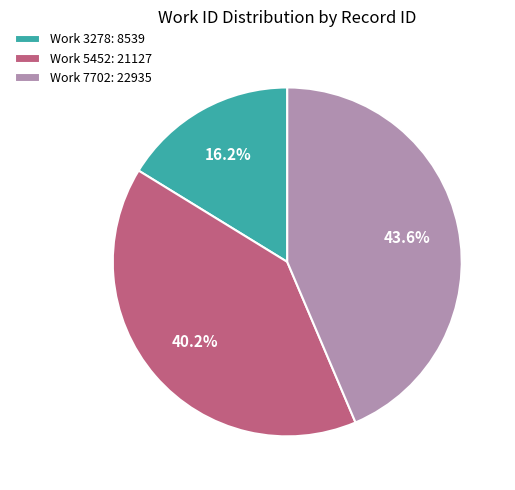

What is the ratio of the value at Work 3278: 8539 to the value at Work 5452: 21127?

0.4